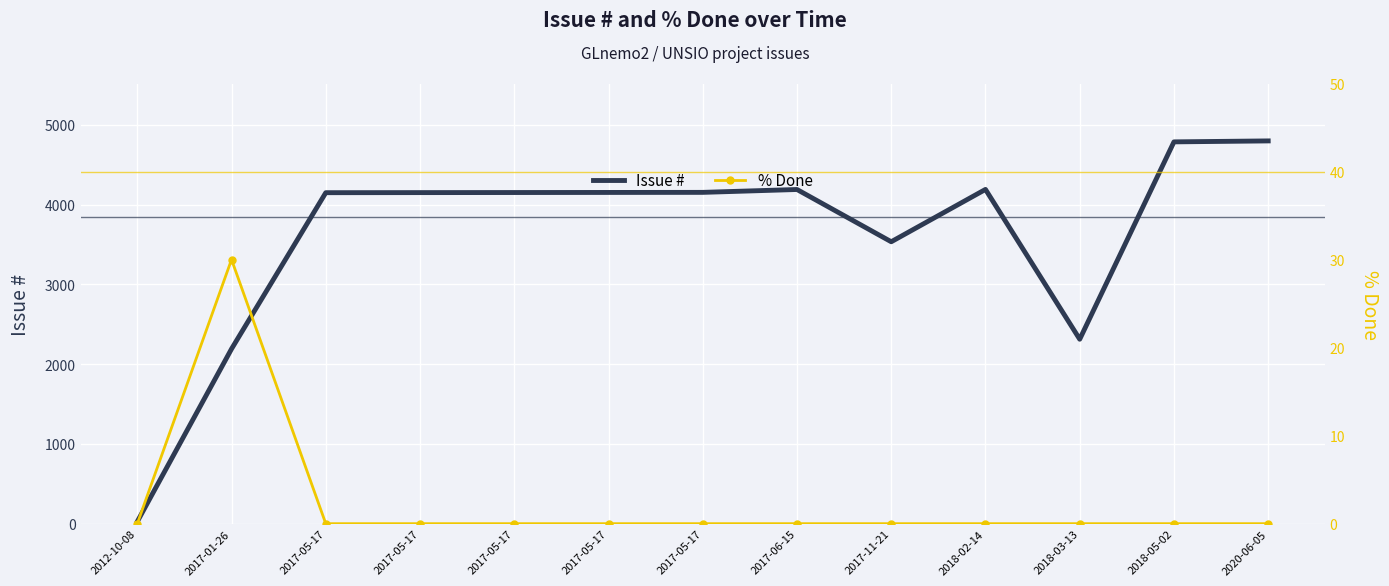

Rank the series by their maximum value, from lowest to highest.

% Done, Issue #